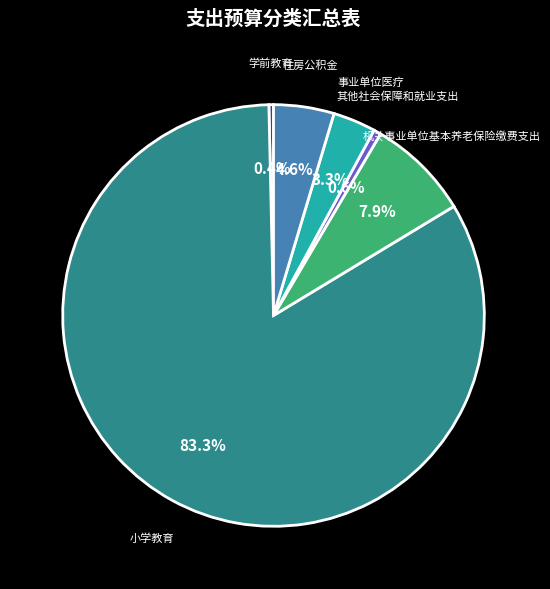

Is there any slice that represents more than half of the pie?

Yes